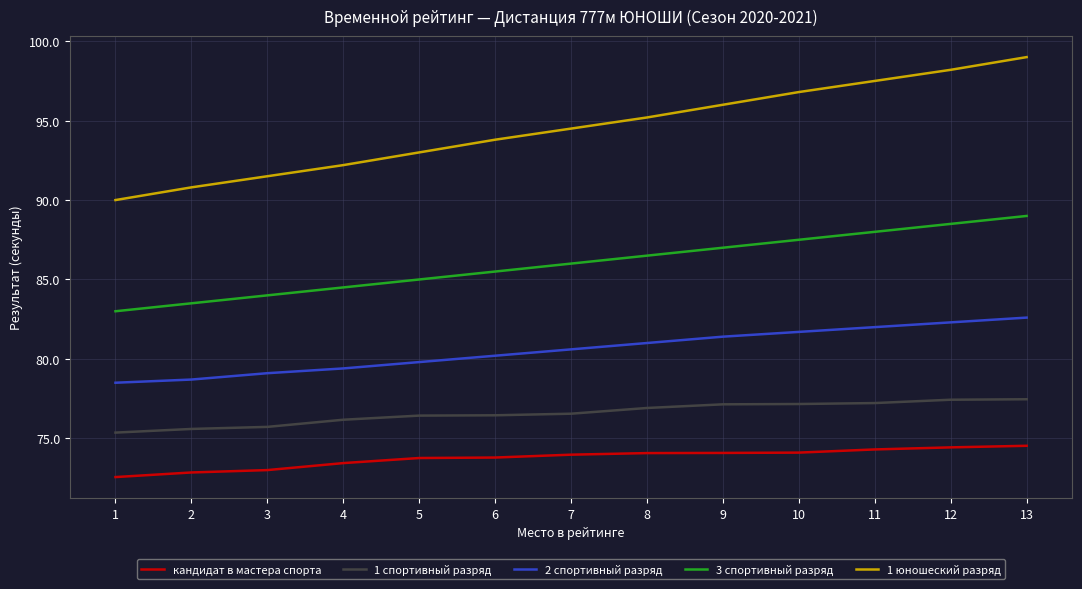

True or false: 1 спортивный разряд and 2 спортивный разряд cross at least once.

False